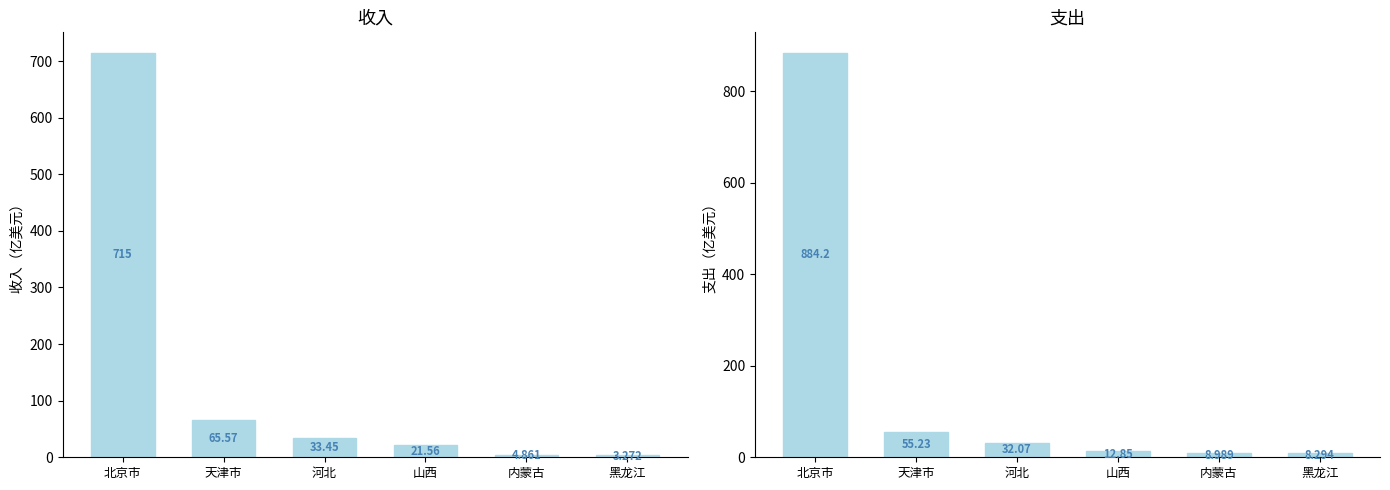

List the labels in order of 支出 value, largest first.

北京市, 天津市, 河北, 山西, 内蒙古, 黑龙江